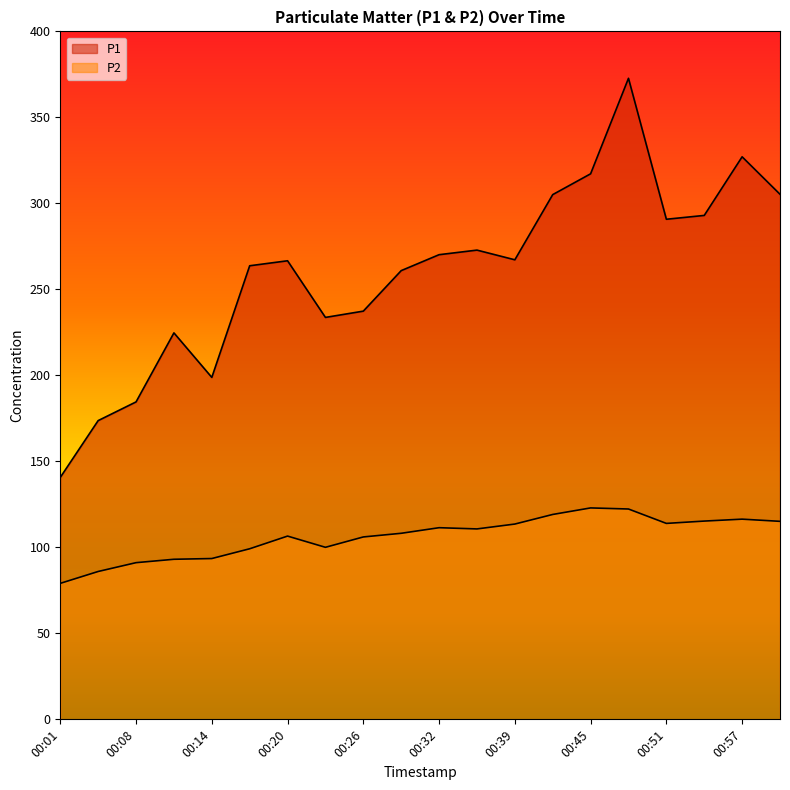

At 00:32, list the series in order from smallest to largest.

P2, P1